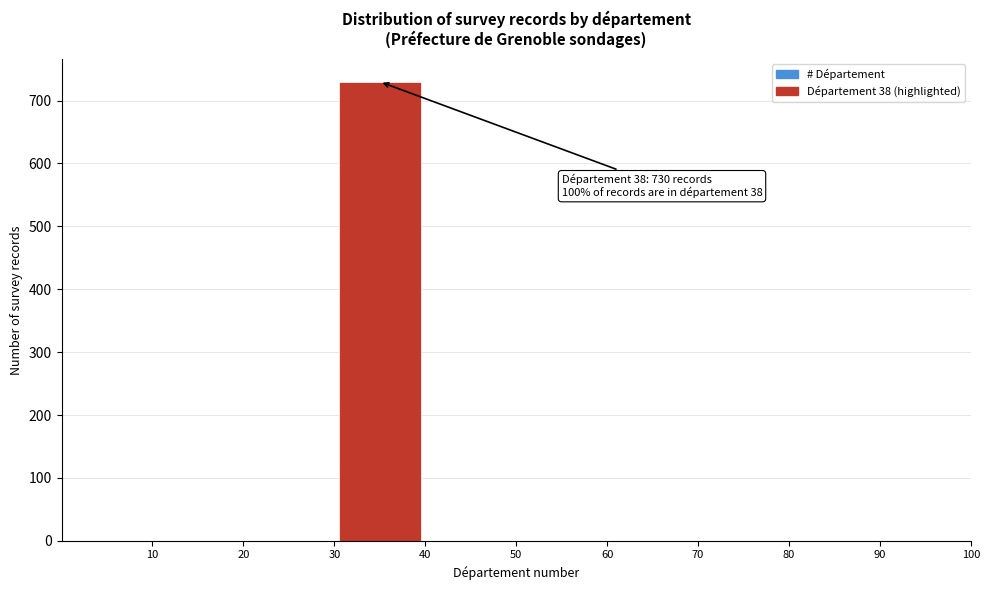

Which range on the x-axis has the tallest bar?

30 to 40